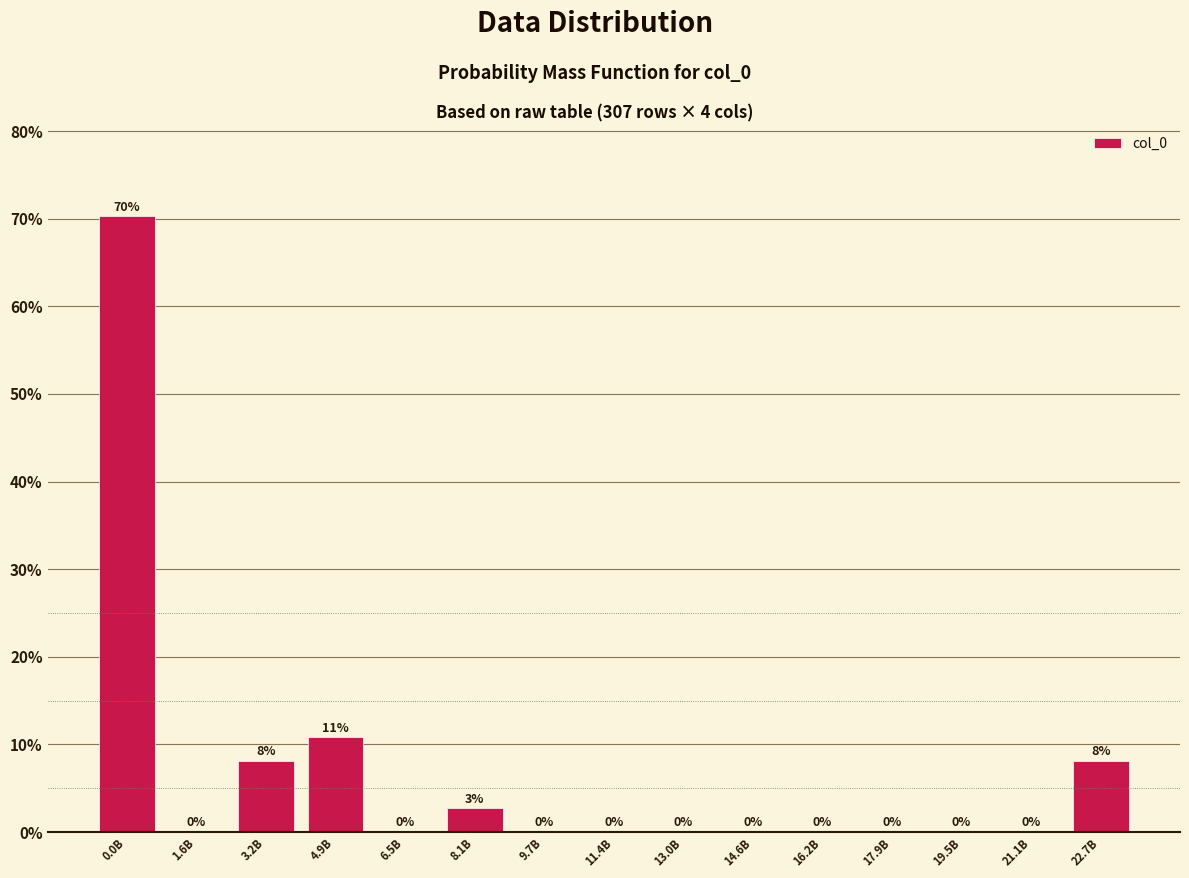

Which category has the highest value across all series?

0.0B